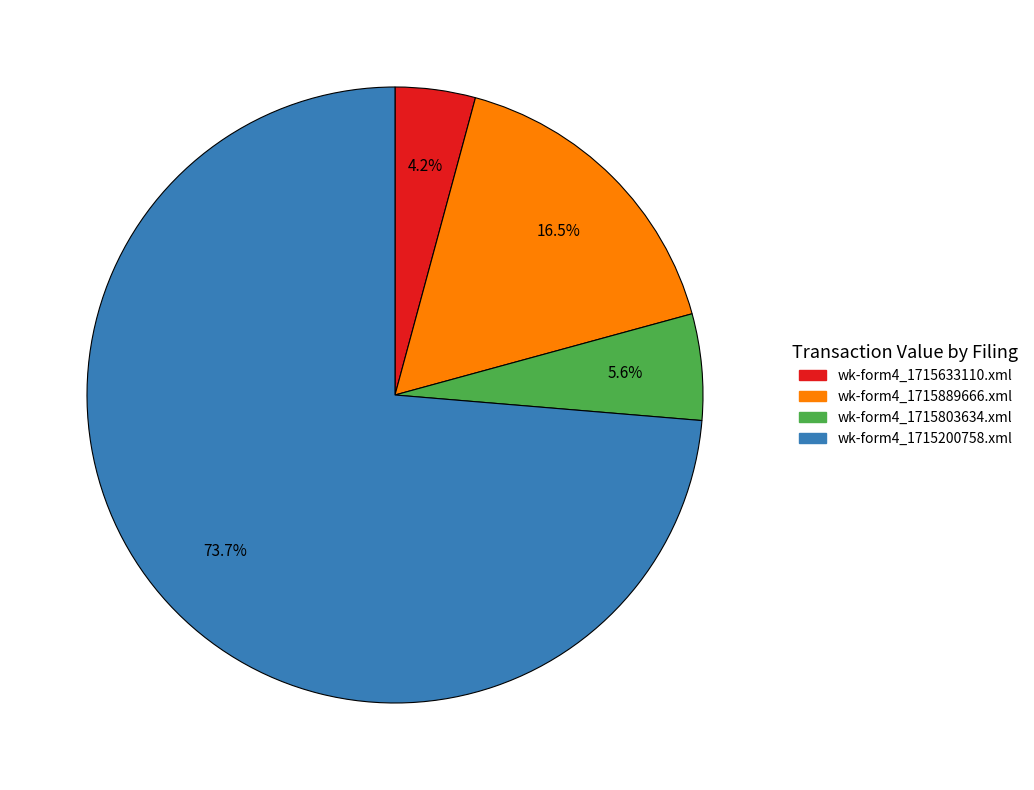

Rank the categories by value from lowest to highest.

wk-form4_1715633110.xml, wk-form4_1715803634.xml, wk-form4_1715889666.xml, wk-form4_1715200758.xml